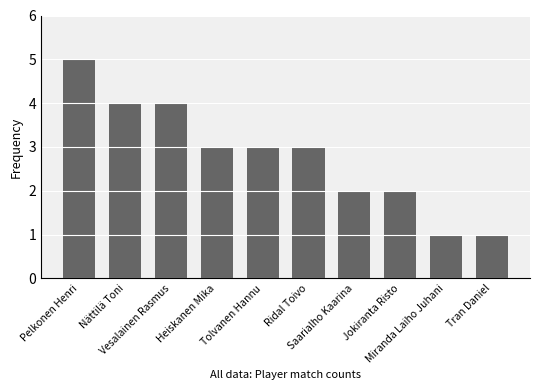

What is the approximate value at Tolvanen Hannu?

3